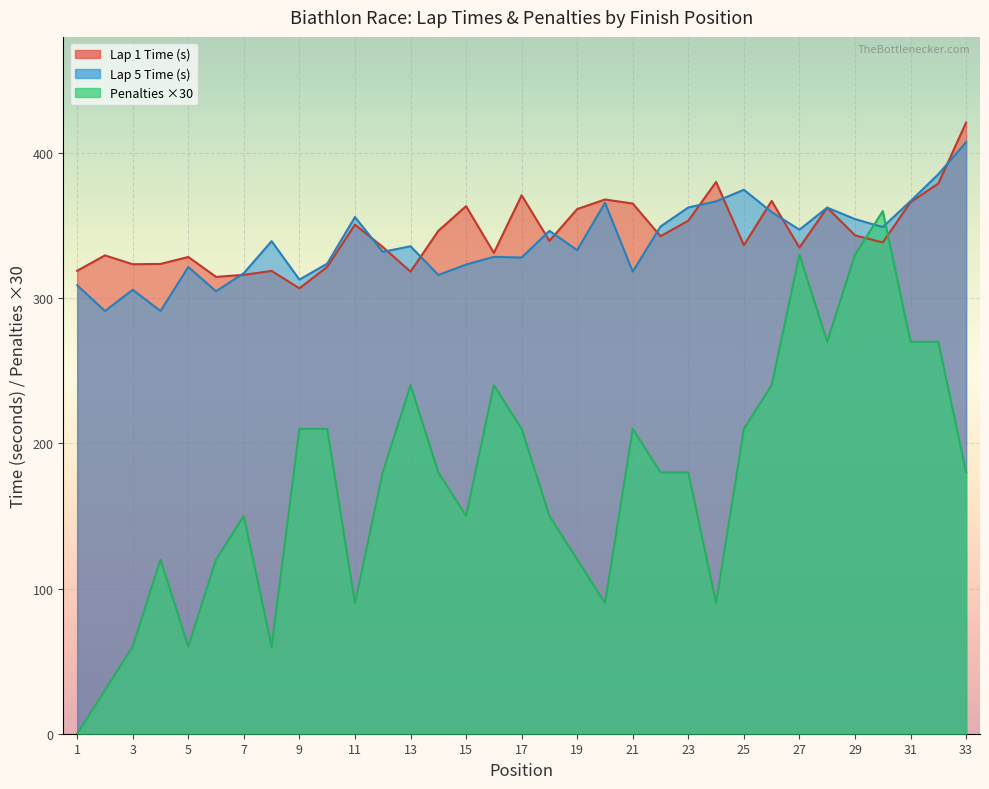

Reading left to right, extract all data points from this chart.

0	30	60	120	60	120	150	60	210	210	90	180	240	180	150	240	210	150	120	90	210	180	180	90	210	240	330	270	330	360	270	270	180